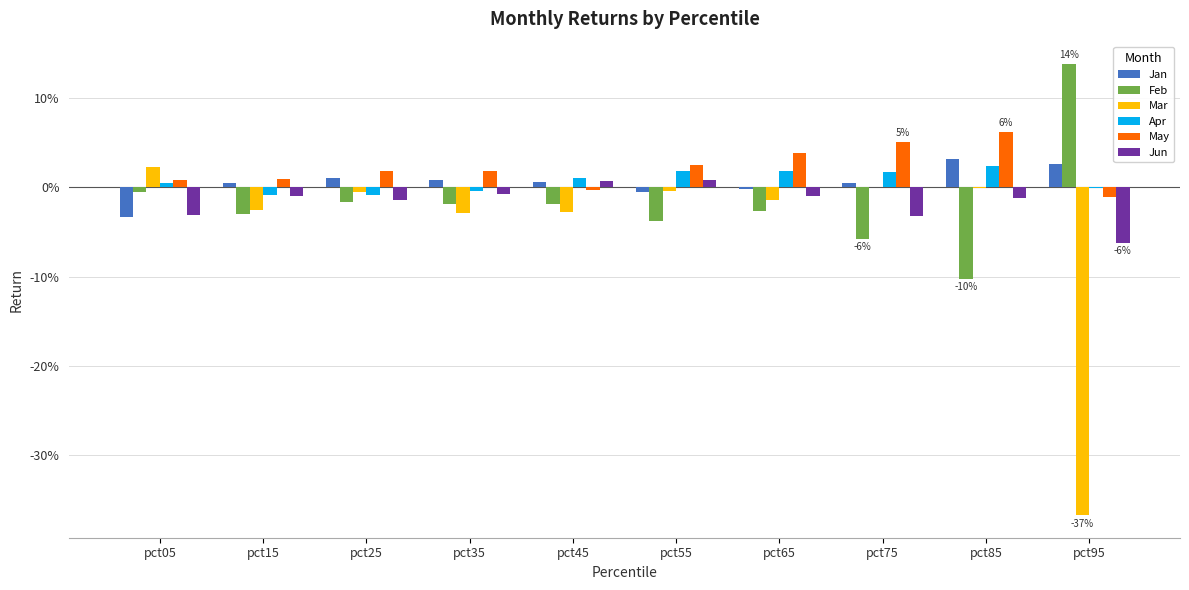

What are all the series names shown in the legend?

Jan, Feb, Mar, Apr, May, Jun